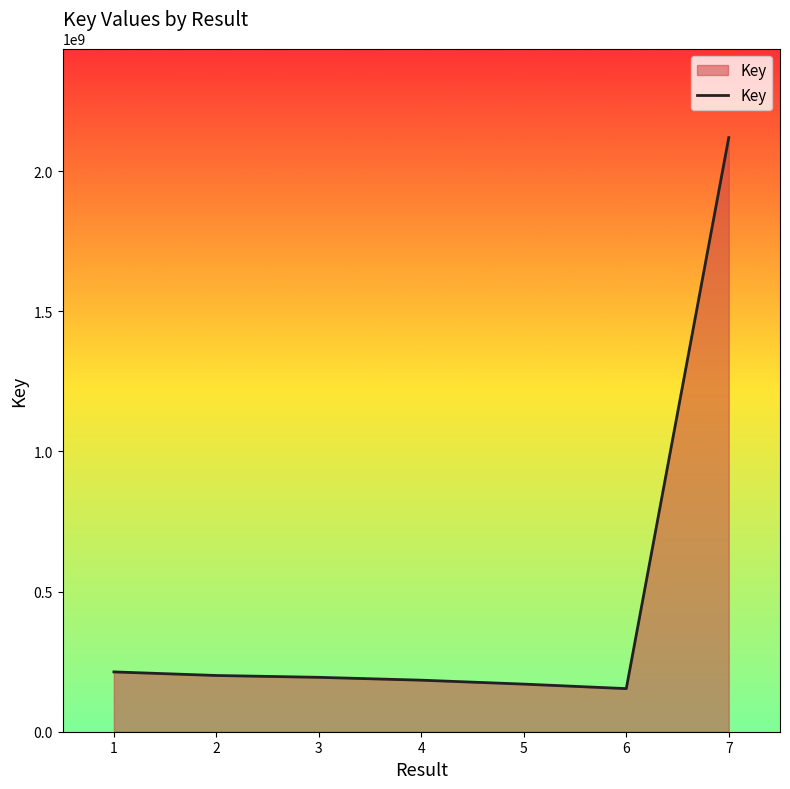

True or false: the data shows 200602051 at 2.

True